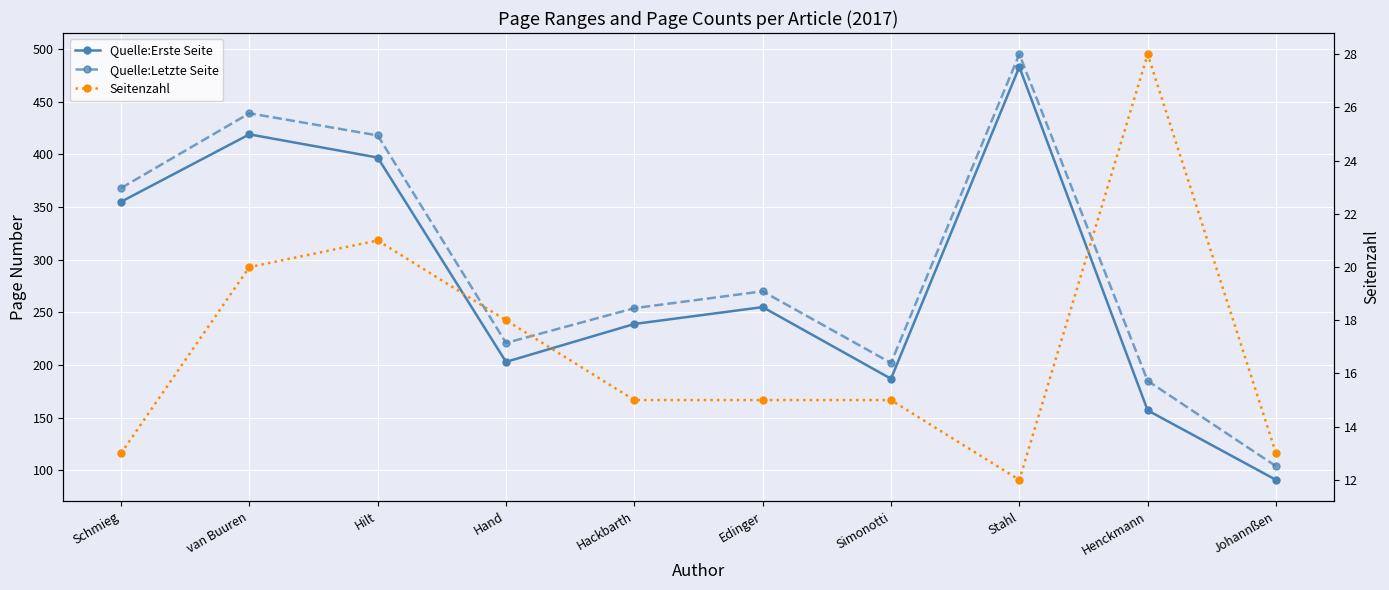

In Quelle:Letzte Seite, how many points are higher than both neighbors (excluding endpoints)?

3